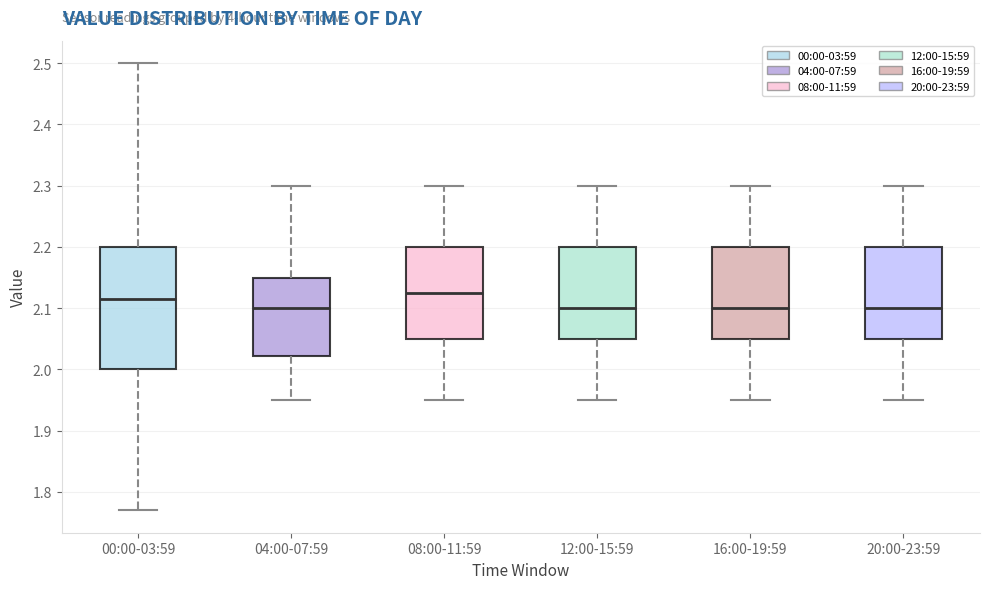

Reading left to right, read every box against the y-axis: the position of its median line, the range the box covers, and the ends of its whiskers. The values are not printed on the chart, so give them approximately, as read against the axis.

00:00-03:59: median 2.12, box 2.00 to 2.20, whiskers 1.77 to 2.50
04:00-07:59: median 2.10, box 2.02 to 2.15, whiskers 1.95 to 2.30
08:00-11:59: median 2.13, box 2.05 to 2.20, whiskers 1.95 to 2.30
12:00-15:59: median 2.10, box 2.05 to 2.20, whiskers 1.95 to 2.30
16:00-19:59: median 2.10, box 2.05 to 2.20, whiskers 1.95 to 2.30
20:00-23:59: median 2.10, box 2.05 to 2.20, whiskers 1.95 to 2.30